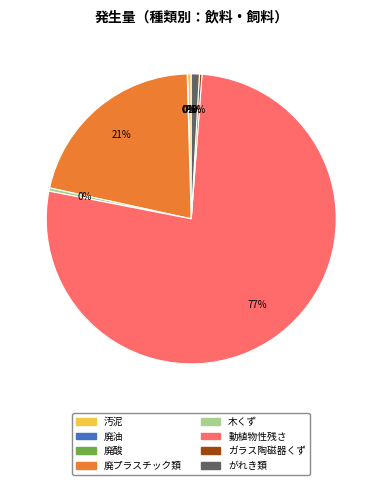

Which slice is the largest?

動植物性残さ